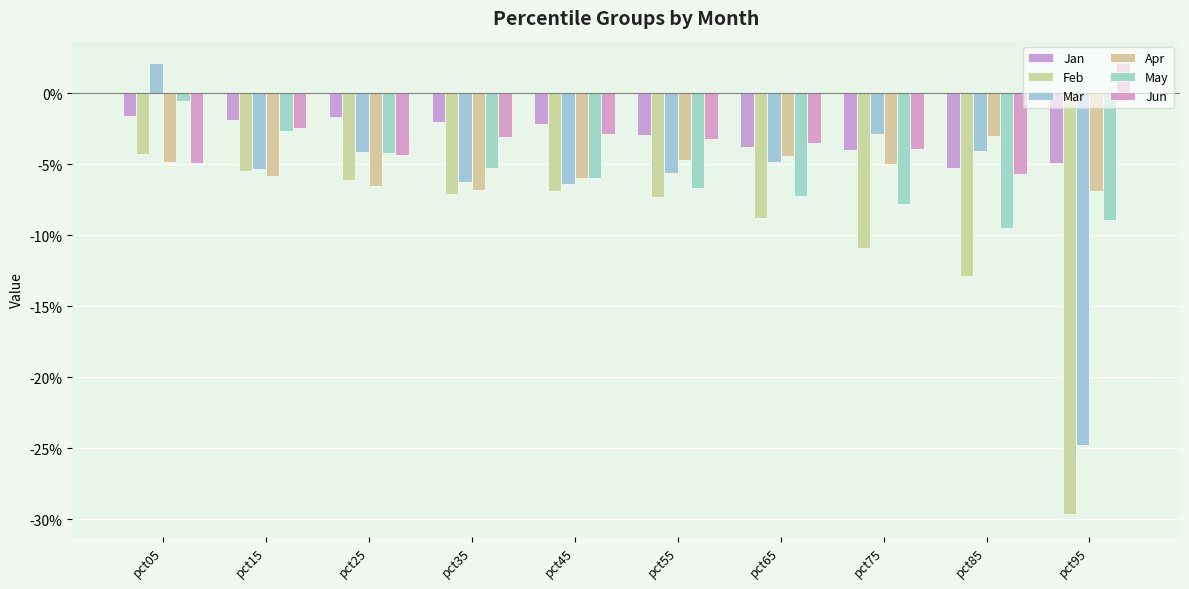

Does the chart contain stacked bars?

No